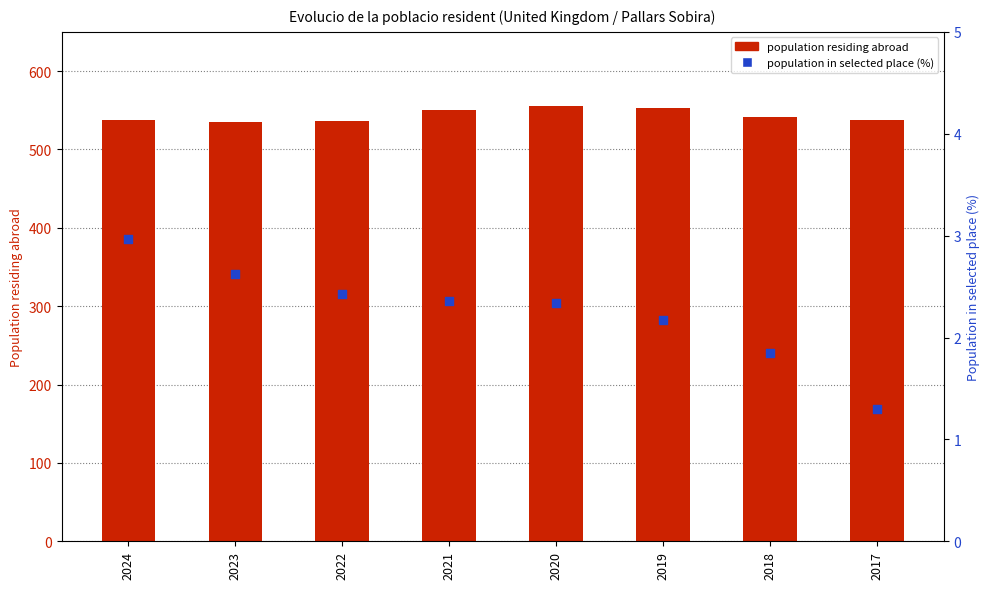

What are all the series names shown in the legend?

population residing abroad, population in selected place (%)